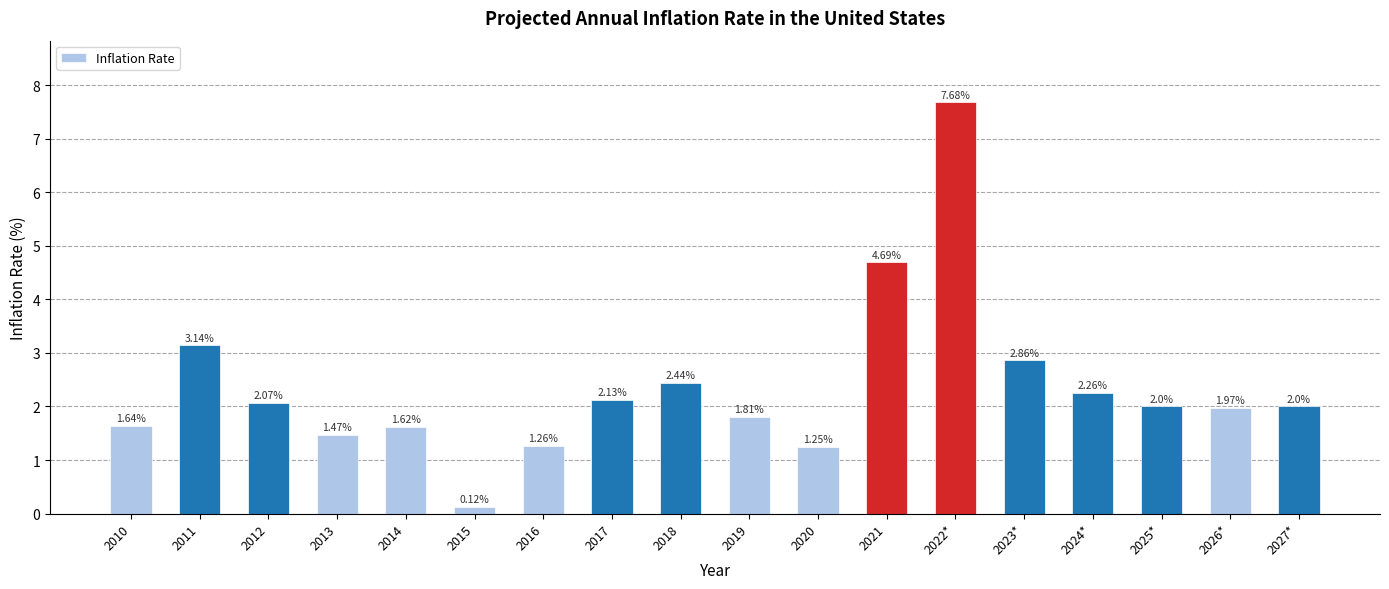

Between 2014 and 2027*, which is larger?

2027*